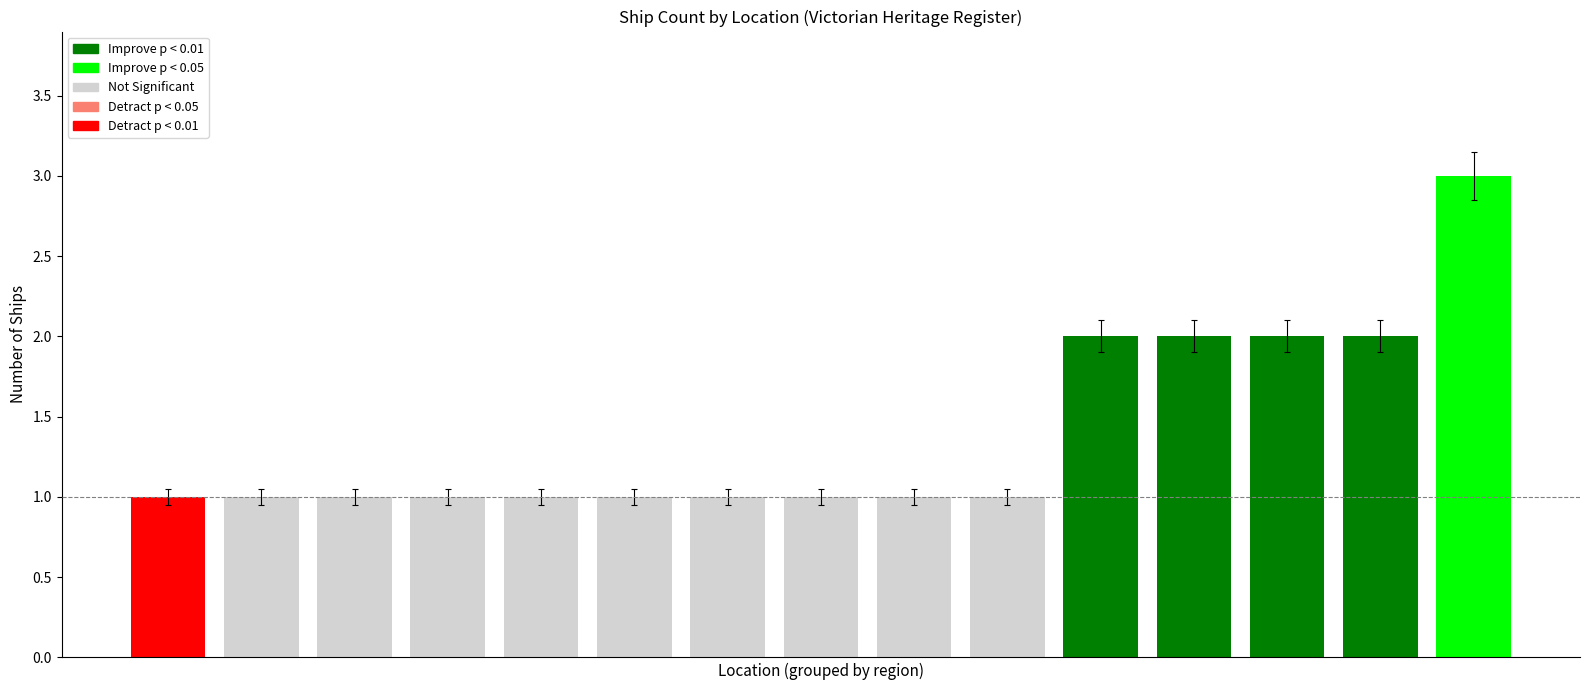

What is the total value across all series at 3?

3